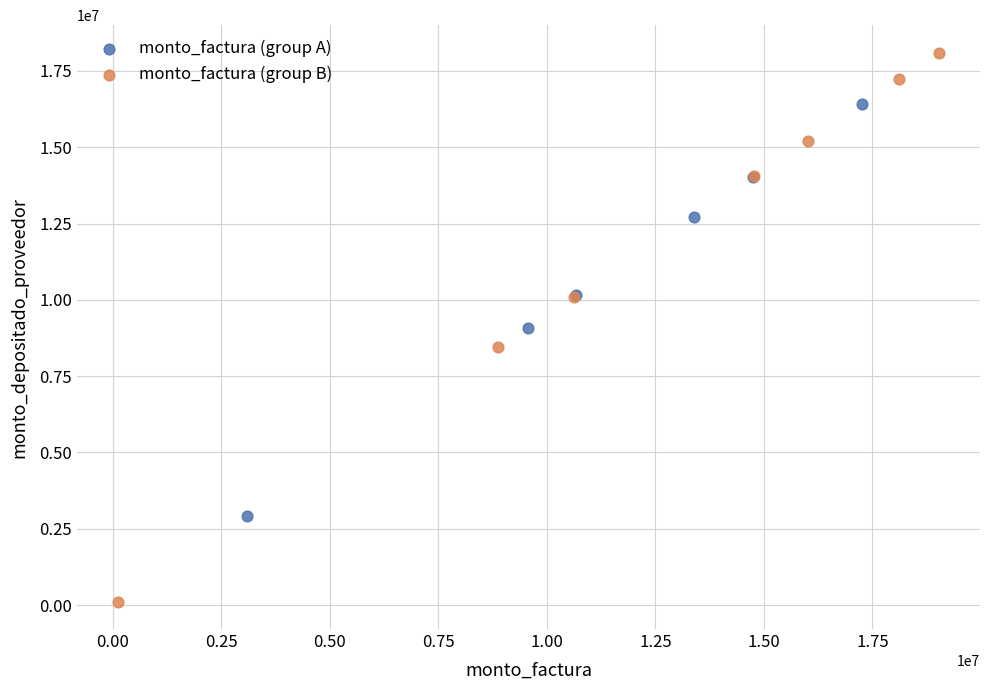

Which series has the widest spread of Y values?

monto_factura (group B)